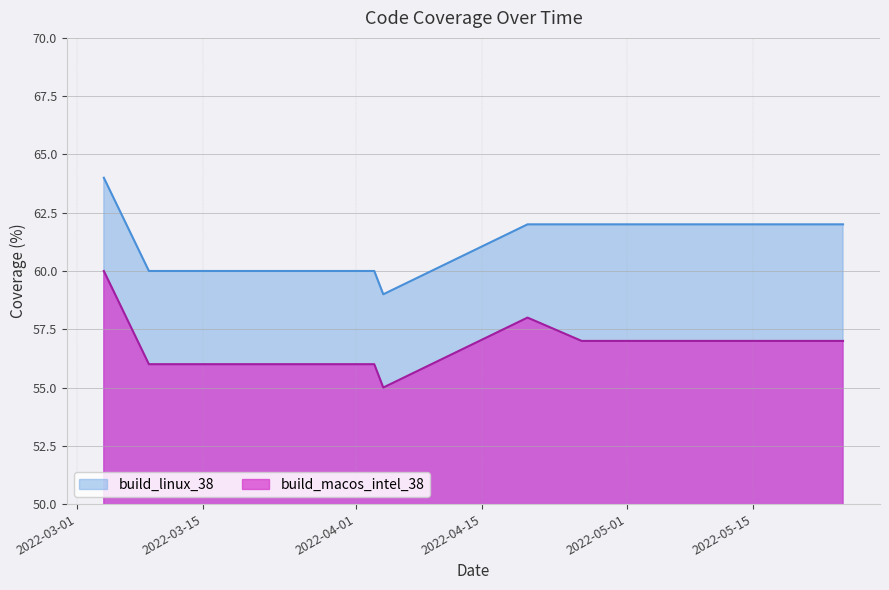

Is it true that build_macos_intel_38 equals 57 at 2022-05-03?

True